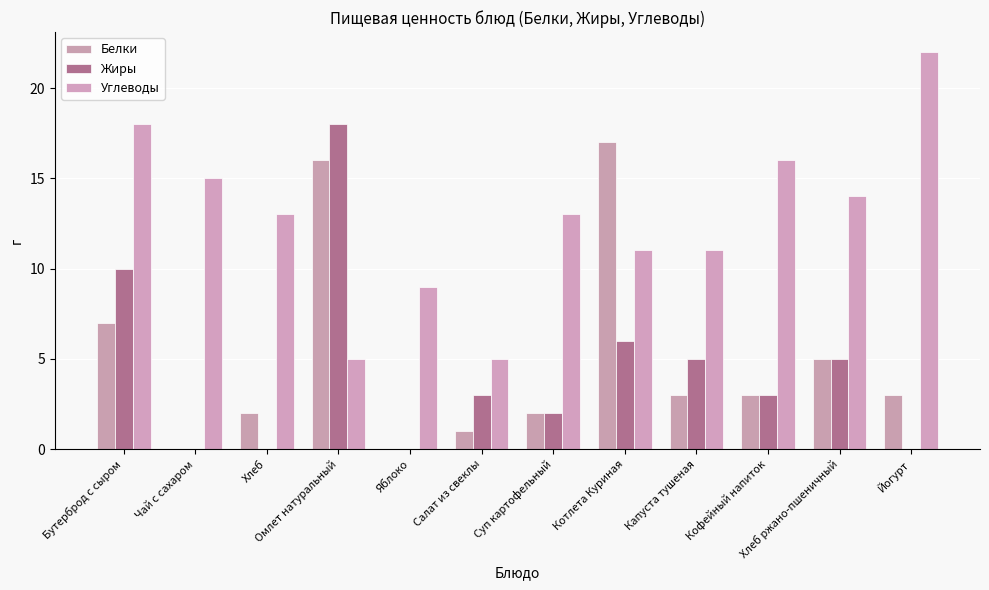

How many distinct data groups are displayed?

3